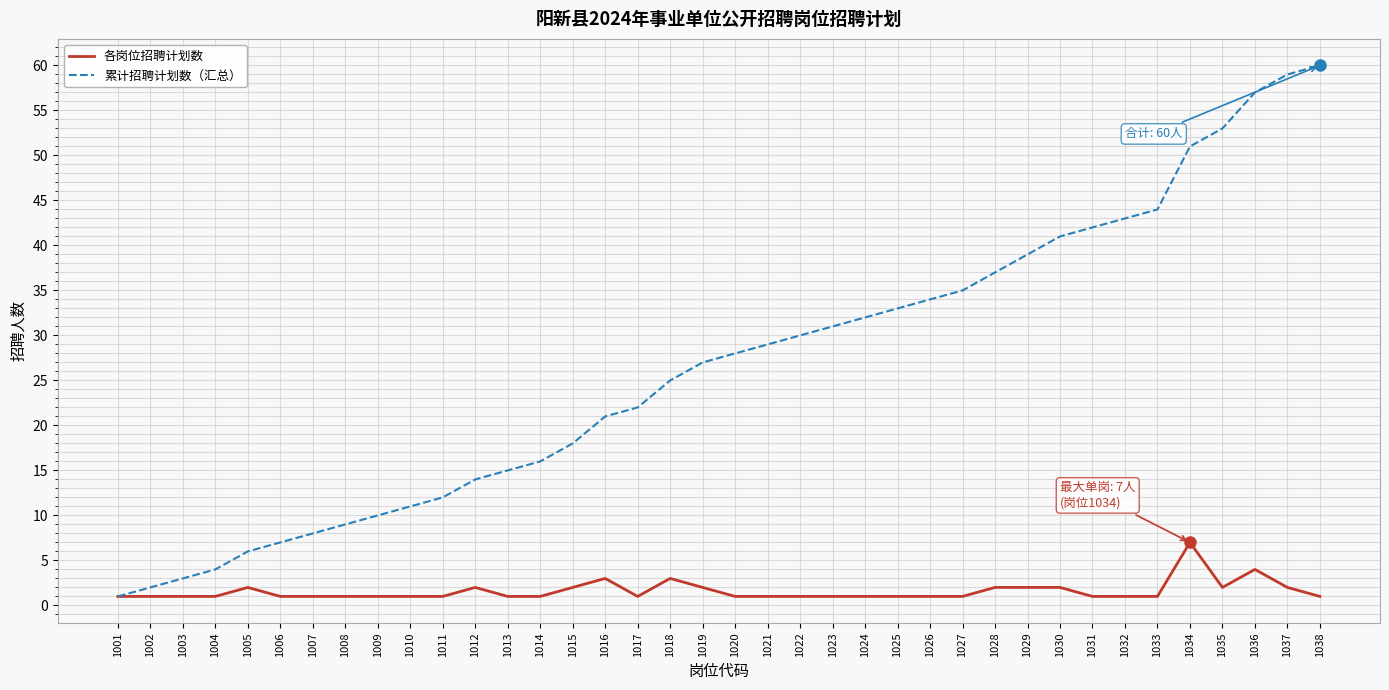

What is the greatest value displayed?

60